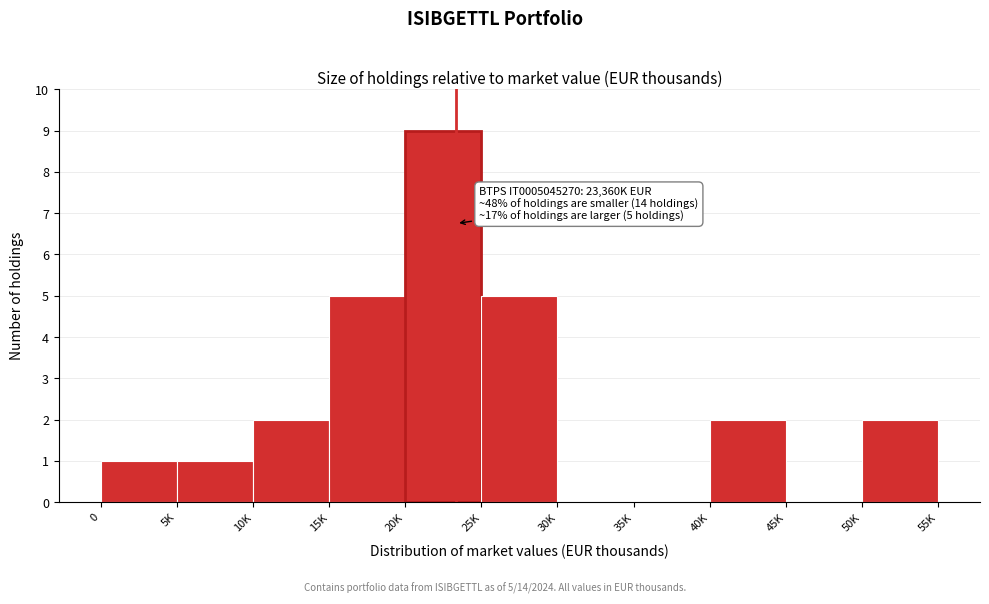

Reading left to right, extract all data points from this chart.

0=1	5K=1	10K=2	15K=5	20K=9	25K=5	30K=0	35K=0	40K=2	45K=0	50K=2